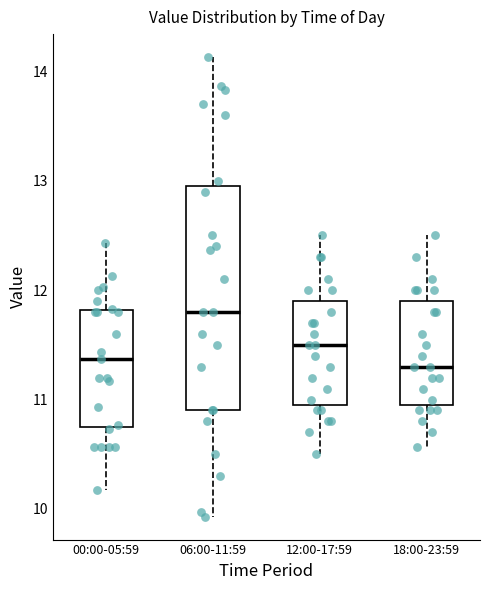

Which box has the highest median line?

06:00-11:59